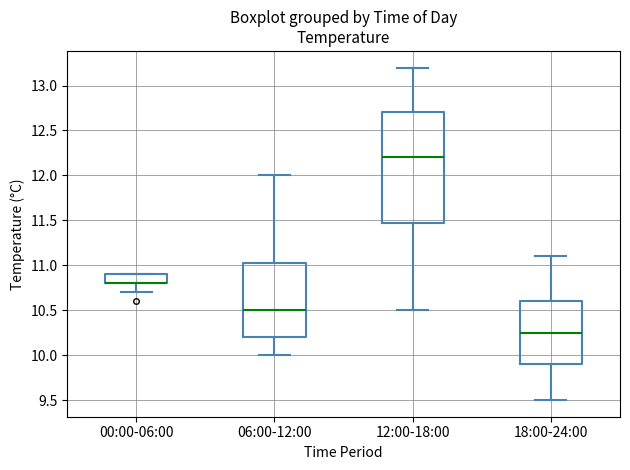

Reading left to right, transcribe this box plot: for each box, give where its median line is, the range the box spans, and where its two whiskers end, as read against the y-axis. The values are not printed on the chart, so give them approximately, as read against the axis.

00:00-06:00: median 10.80 (drawn on the box's lower edge), box 10.80 to 10.90, whiskers 10.70 to 10.90
06:00-12:00: median 10.50, box 10.20 to 11.05, whiskers 10.00 to 12.00
12:00-18:00: median 12.20, box 11.50 to 12.70, whiskers 10.50 to 13.20
18:00-24:00: median 10.25, box 9.90 to 10.60, whiskers 9.50 to 11.10